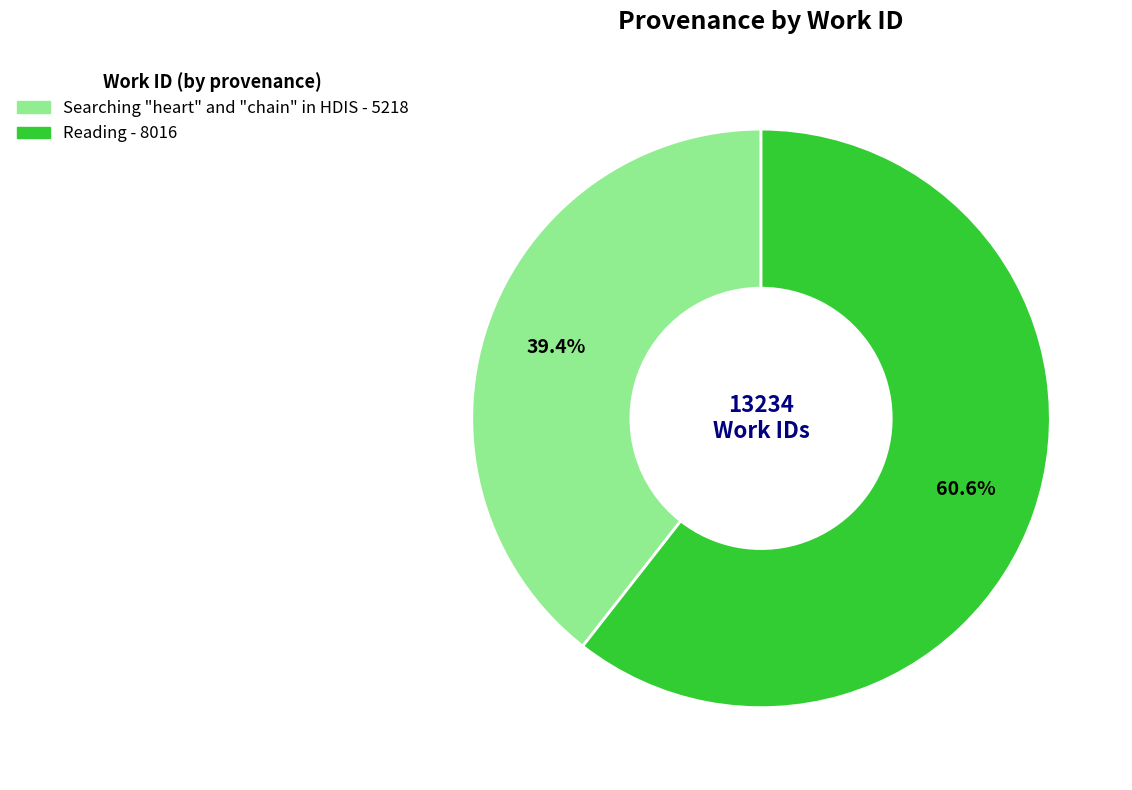

Which slice is the smallest?

Searching "heart" and "chain" in HDIS